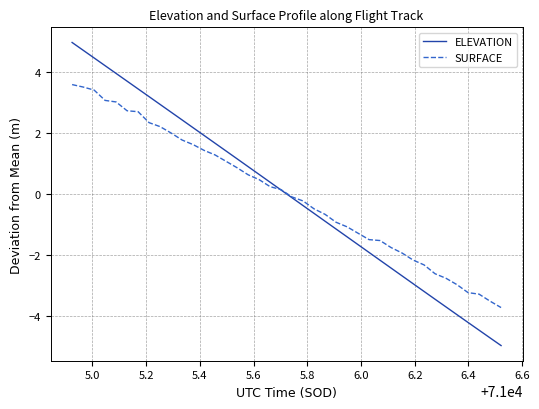

List the series in order of their peak value, highest first.

ELEVATION, SURFACE